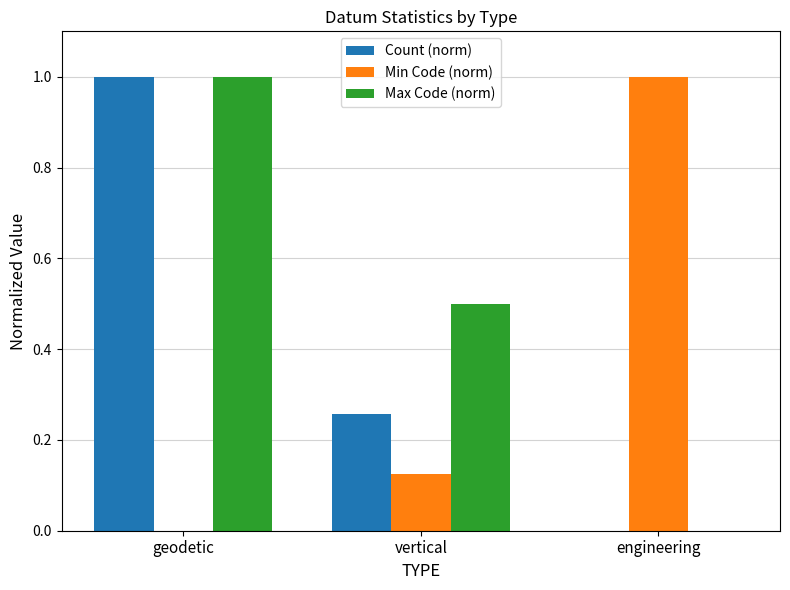

How many data points does each series have?

3